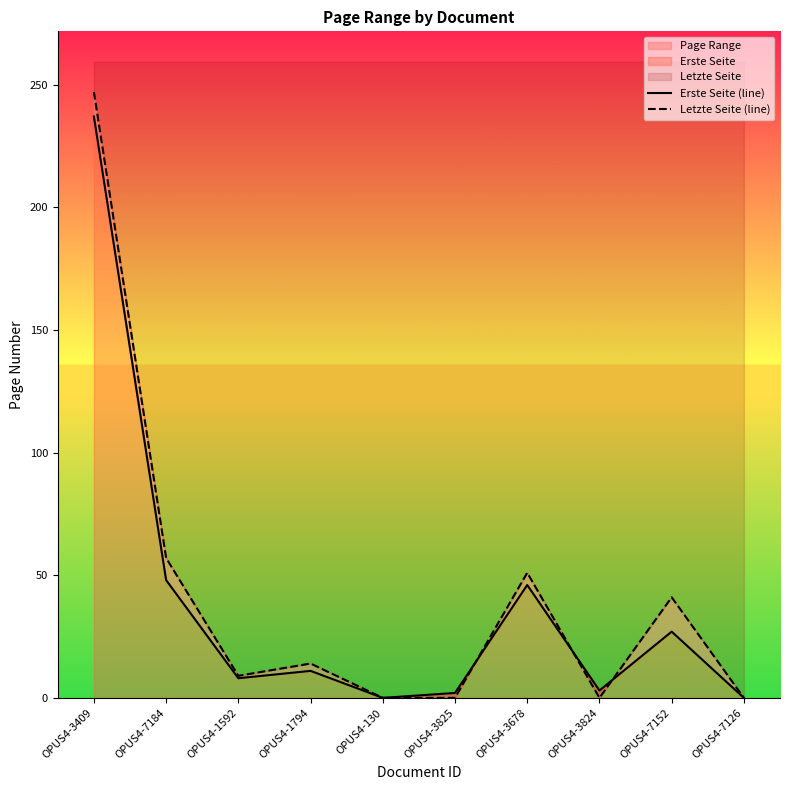

True or false: Erste Seite (line) has more than 2 interior local peaks.

True